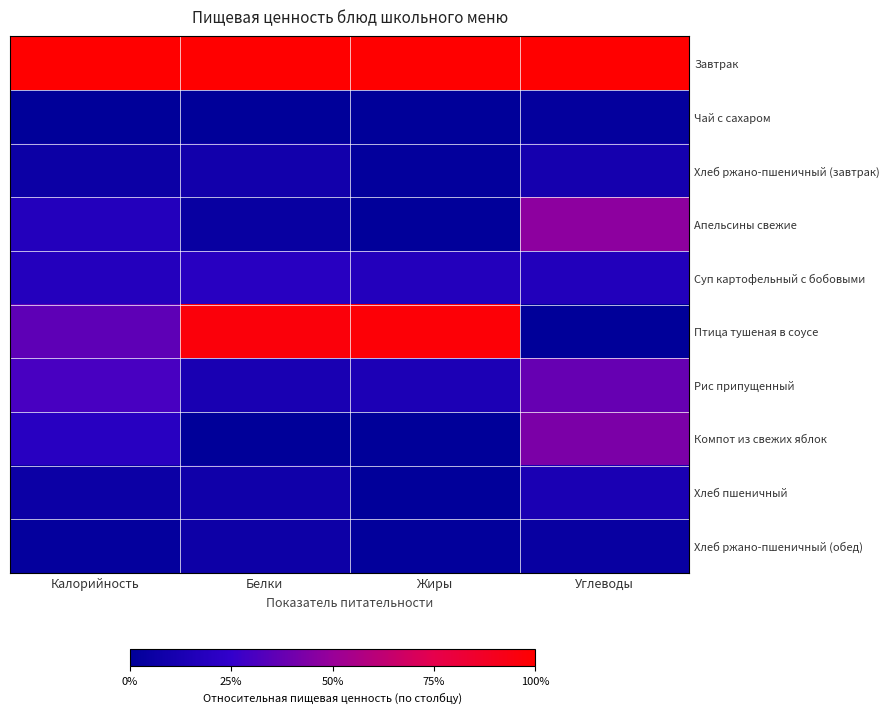

At how many categories does at least one series exceed 0?

4